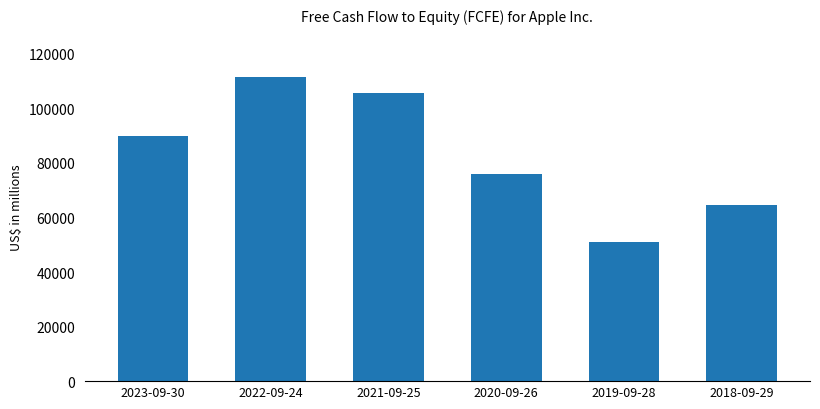

Where is the data nearest to the value 81198?

2020-09-26